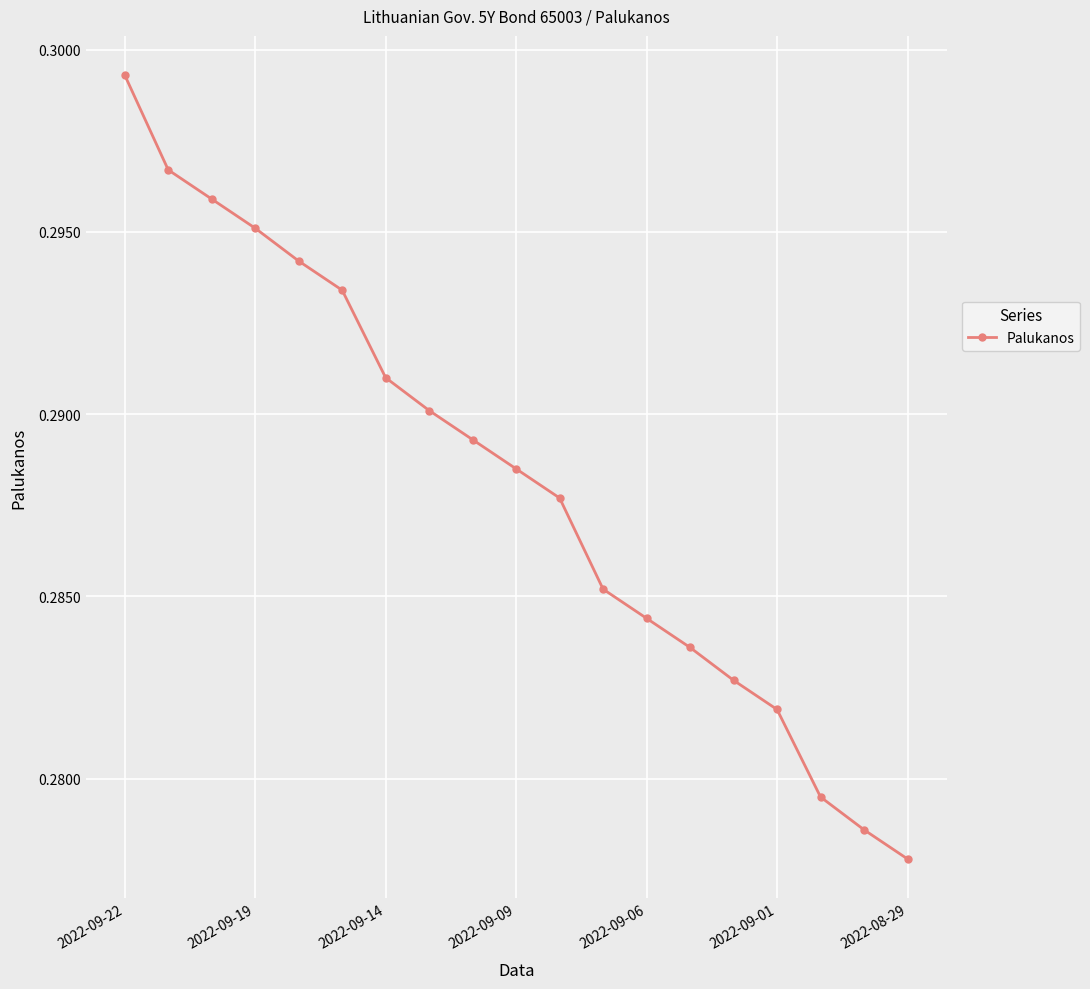

What is the sum of all values?

5.5